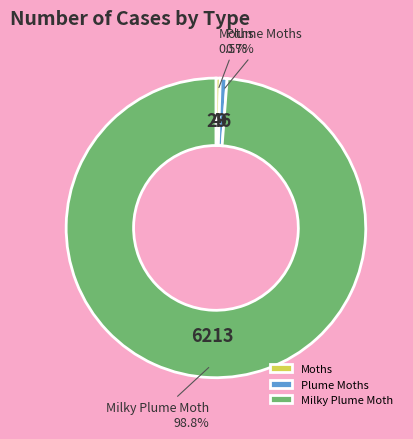

Which category has the biggest portion of the pie?

Milky Plume Moth